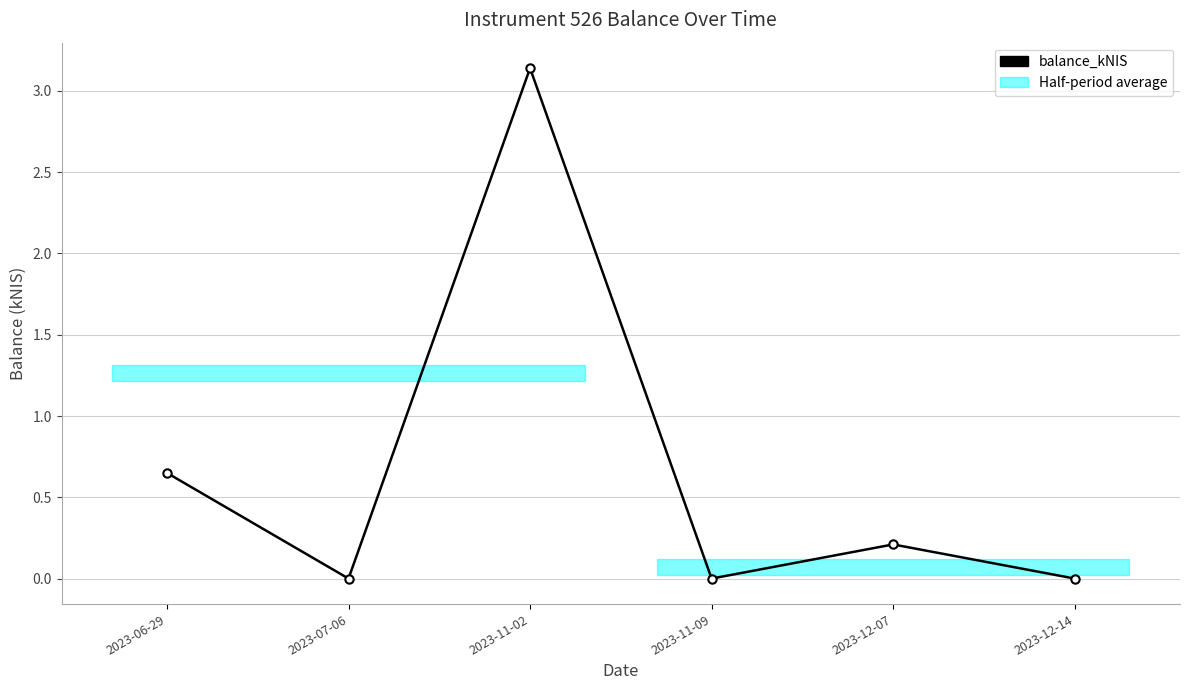

At which label is the value closest to 1?

2023-06-29